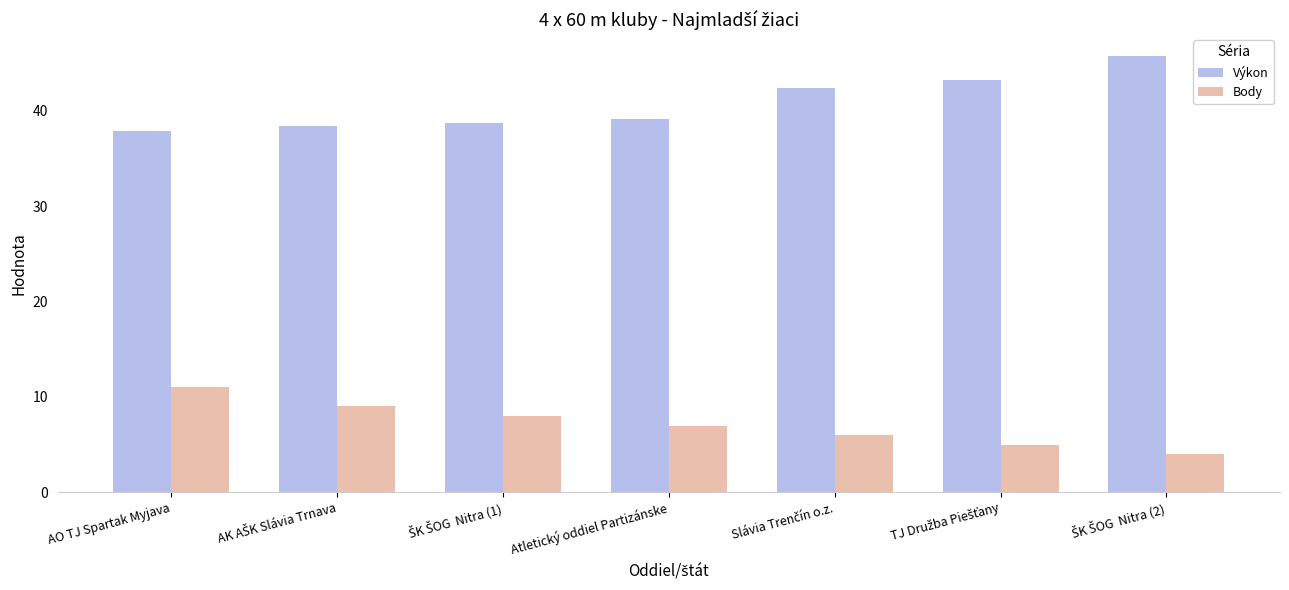

What is the sum of all Body values?

50.0